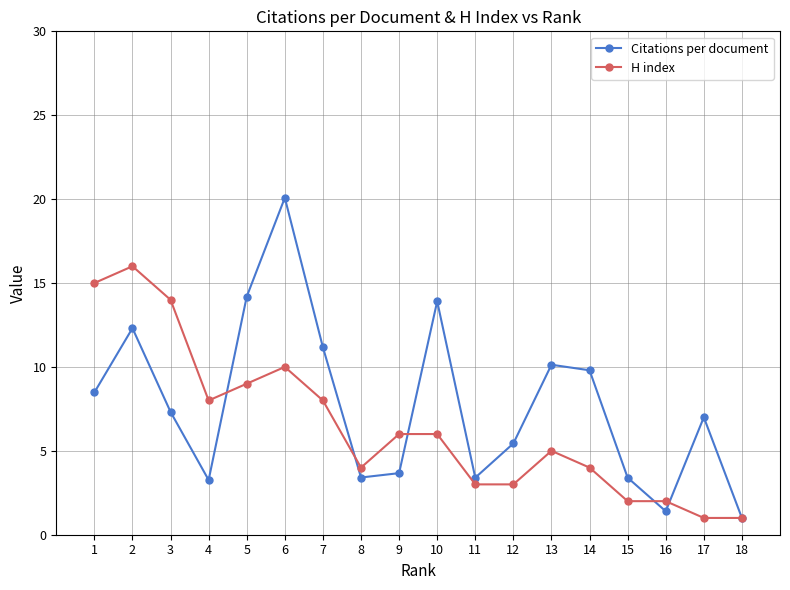

What is the sum of all Citations per document values?

139.4